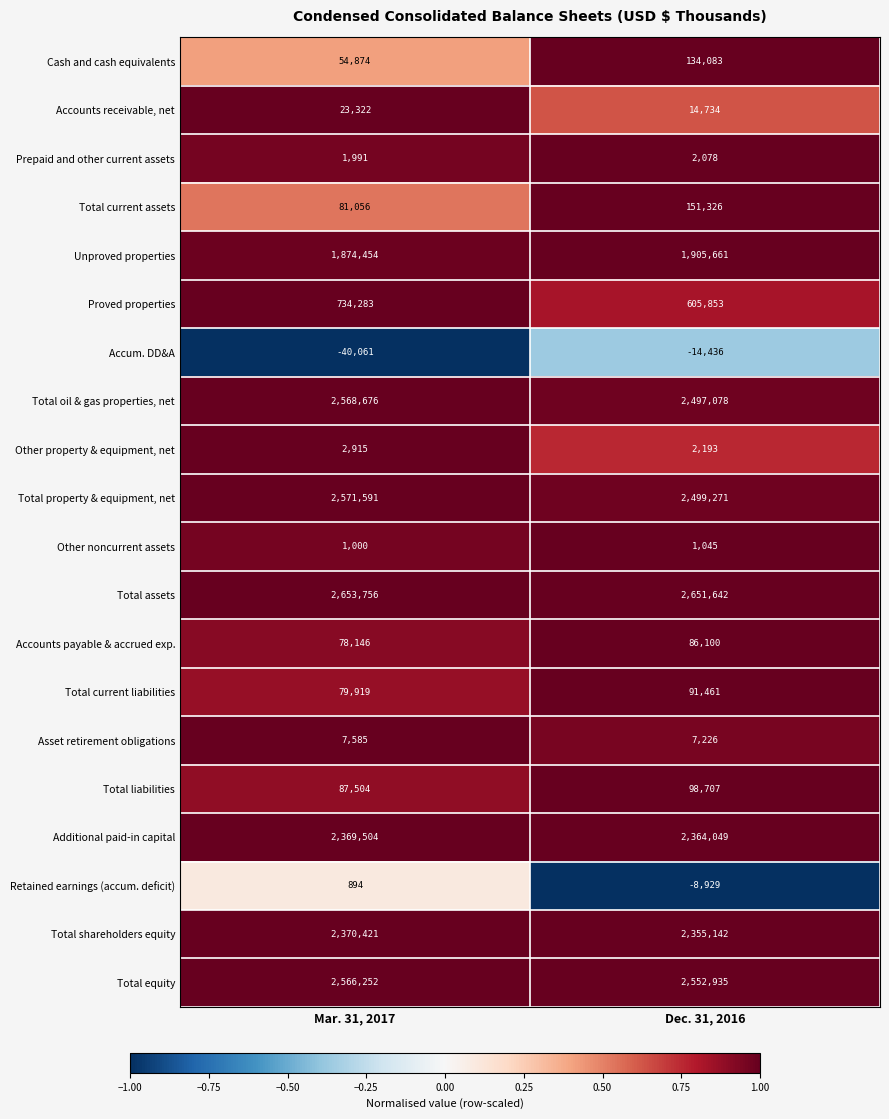

What is the spread (max minus min) of values at Mar. 31, 2017?

2693817